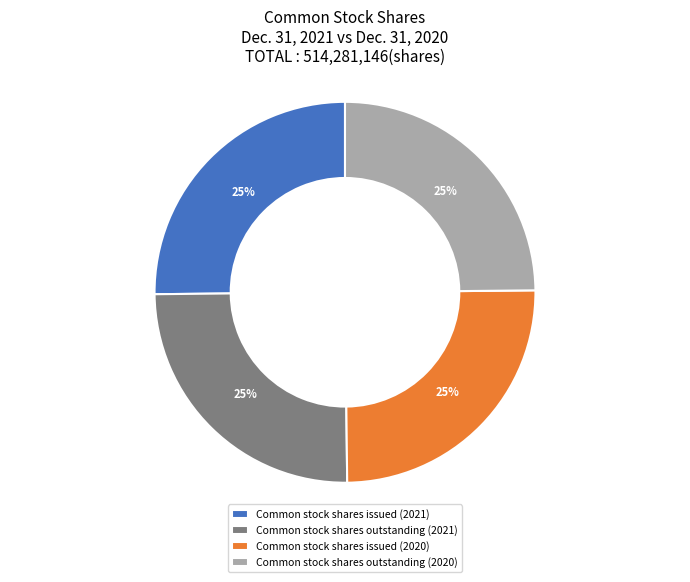

What percentage is the Common stock shares outstanding (2020) slice, to the nearest percent?

25%